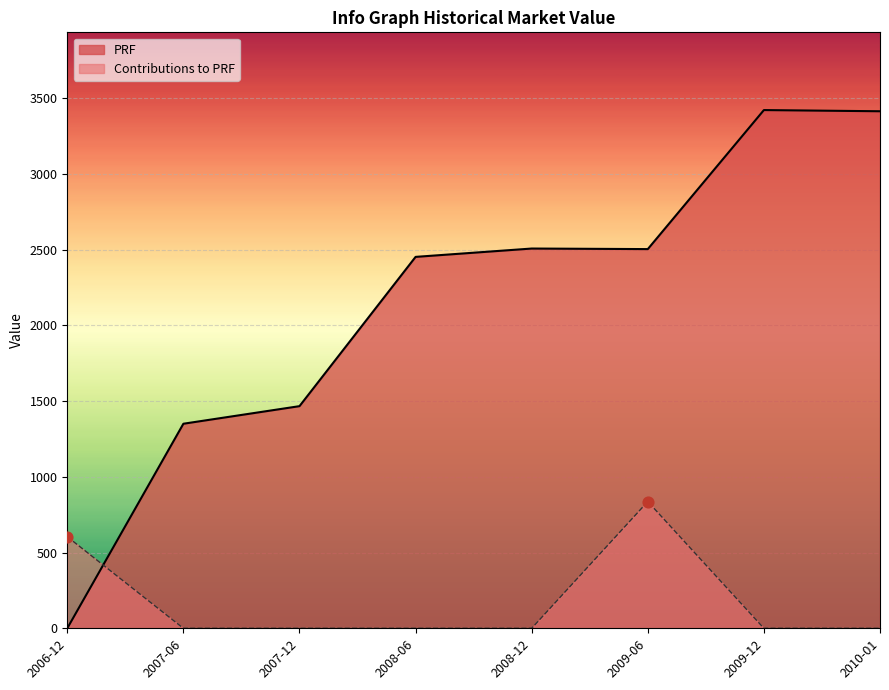

What is the total value across all series at 2006-12?

604.6